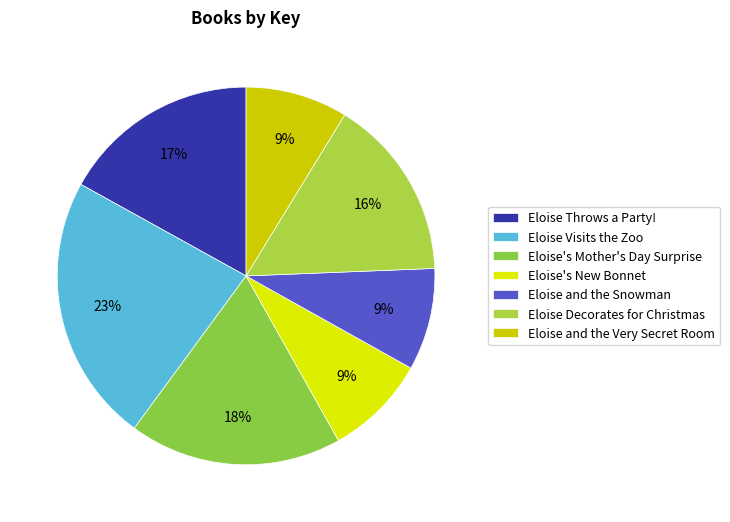

To the nearest percent, what is the difference between the Eloise's Mother's Day Surprise and Eloise and the Very Secret Room slice percentages?

9%